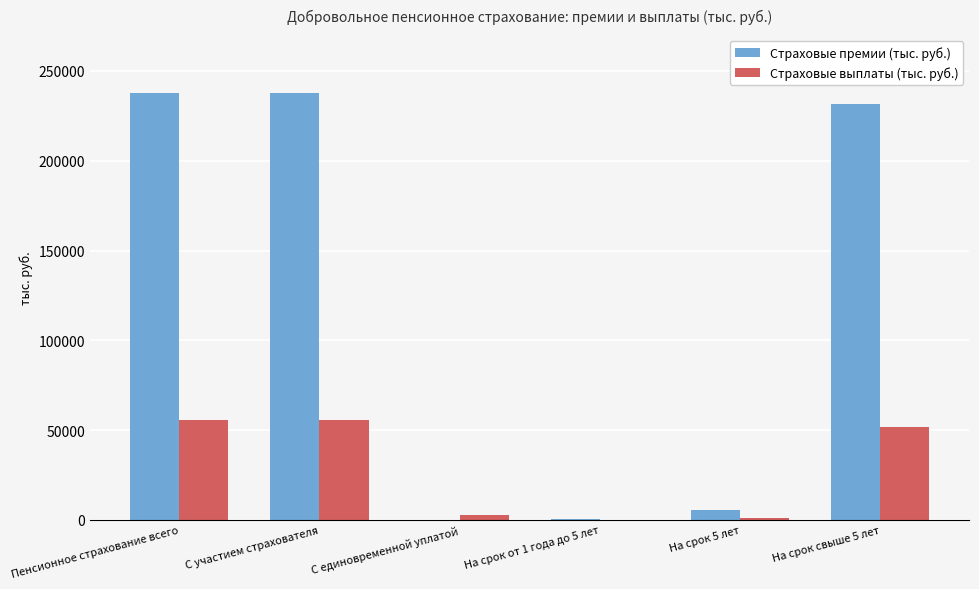

Between На срок 5 лет and На срок свыше 5 лет, which series saw the biggest shift?

Страховые премии (тыс. руб.)